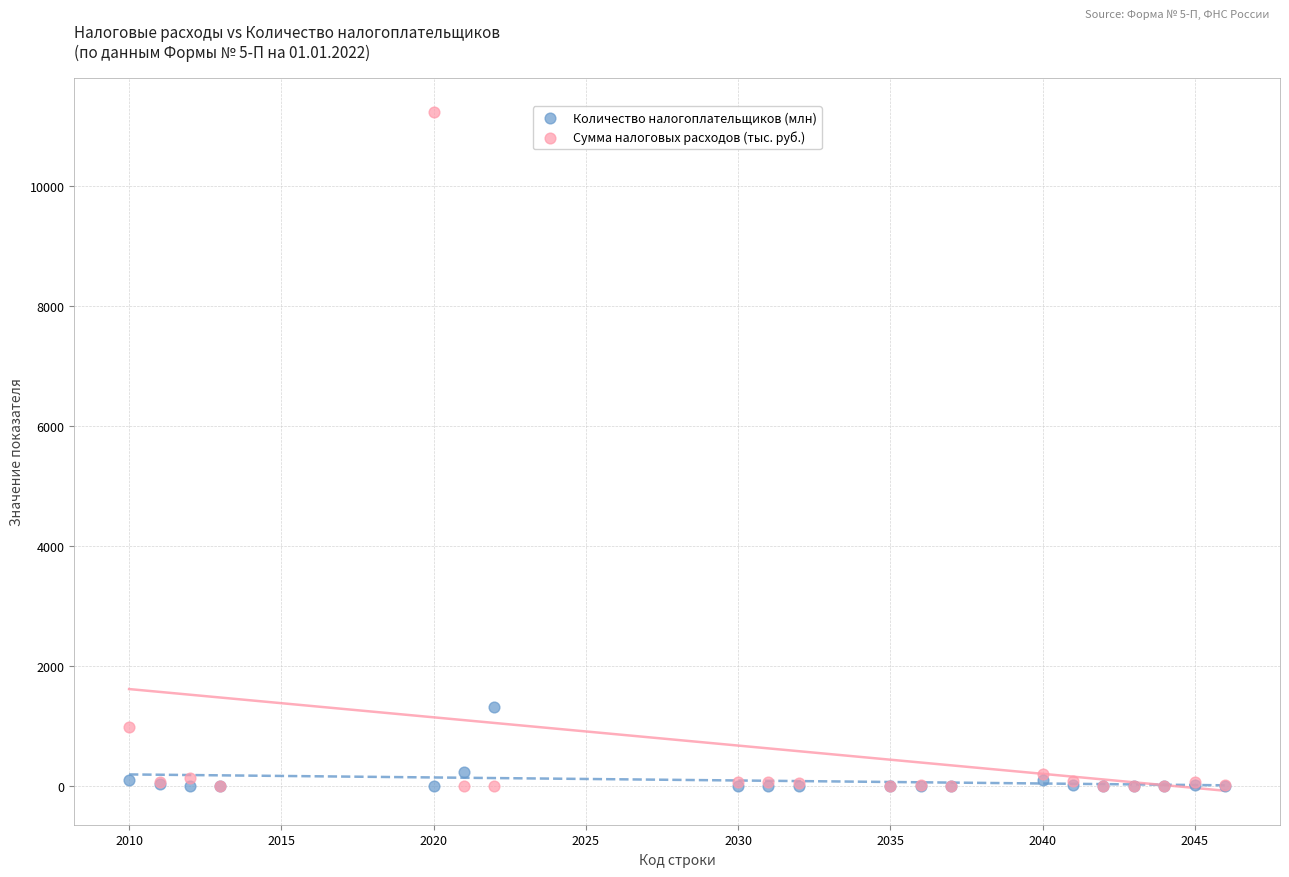

What are all the series names shown in the legend?

Количество налогоплательщиков (млн), Сумма налоговых расходов (тыс. руб.)